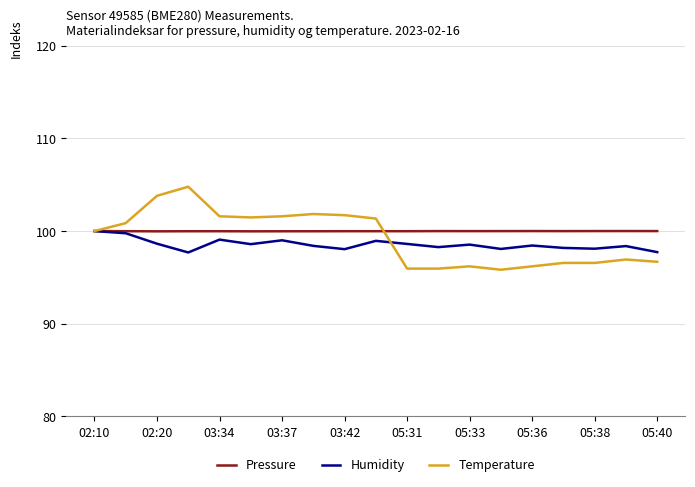

What is the maximum value shown in the chart?

104.8